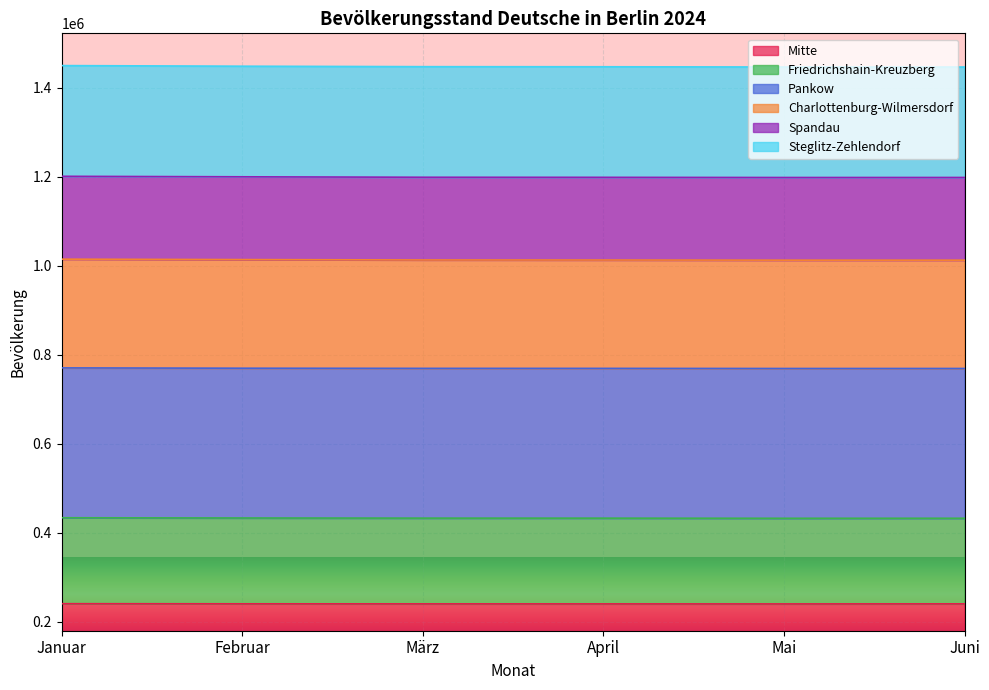

The value of Charlottenburg-Wilmersdorf at Juni is 1907109. True or false?

False